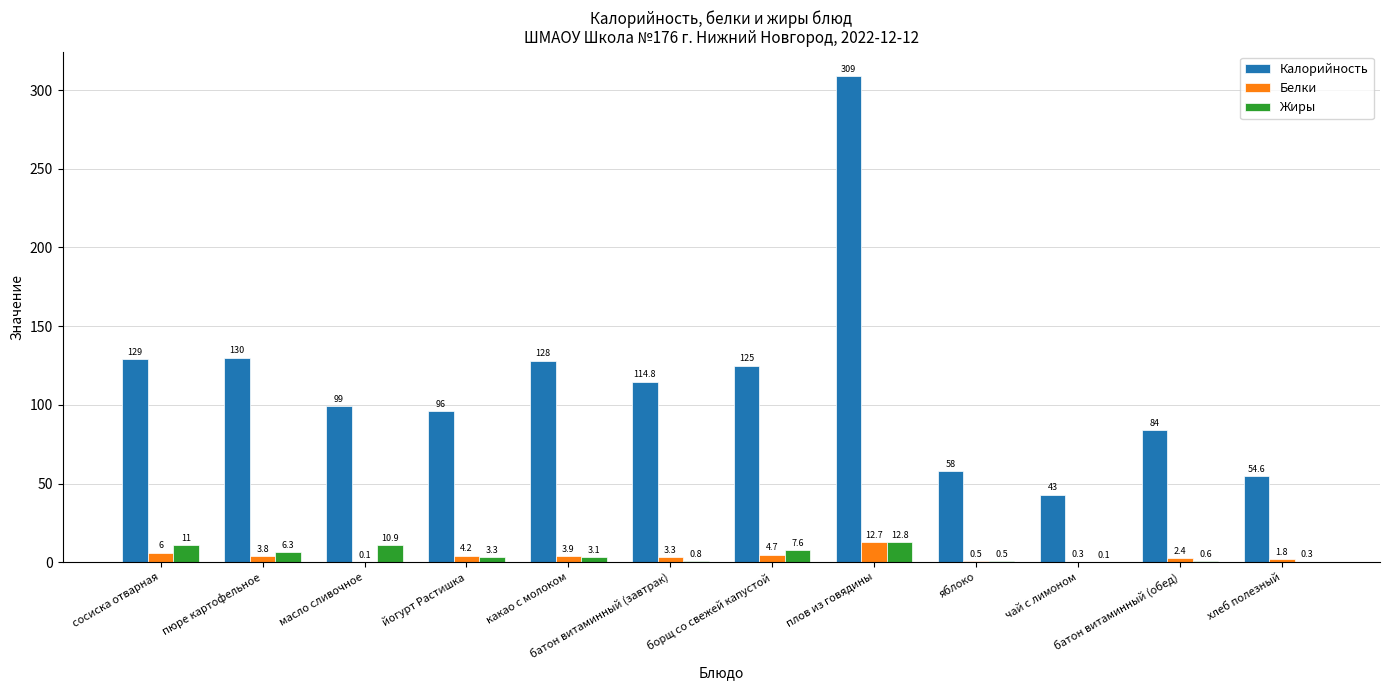

How many data points in Белки are above 3?

7